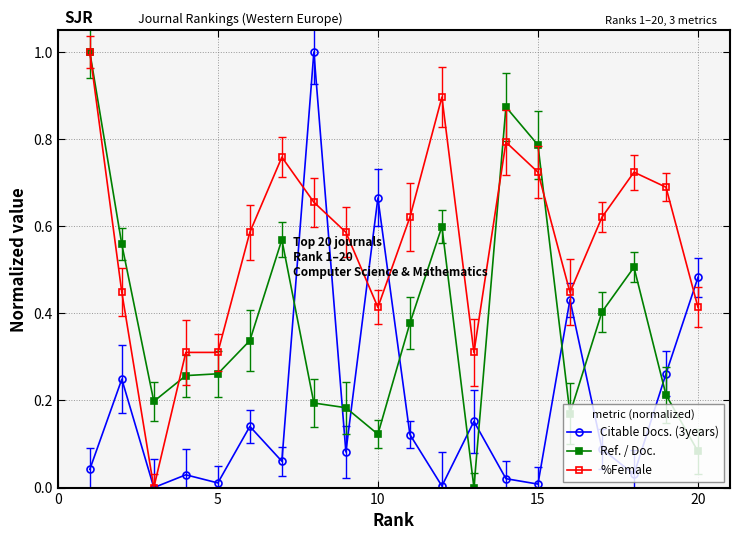

What is the highest value of the %Female series?

1.0